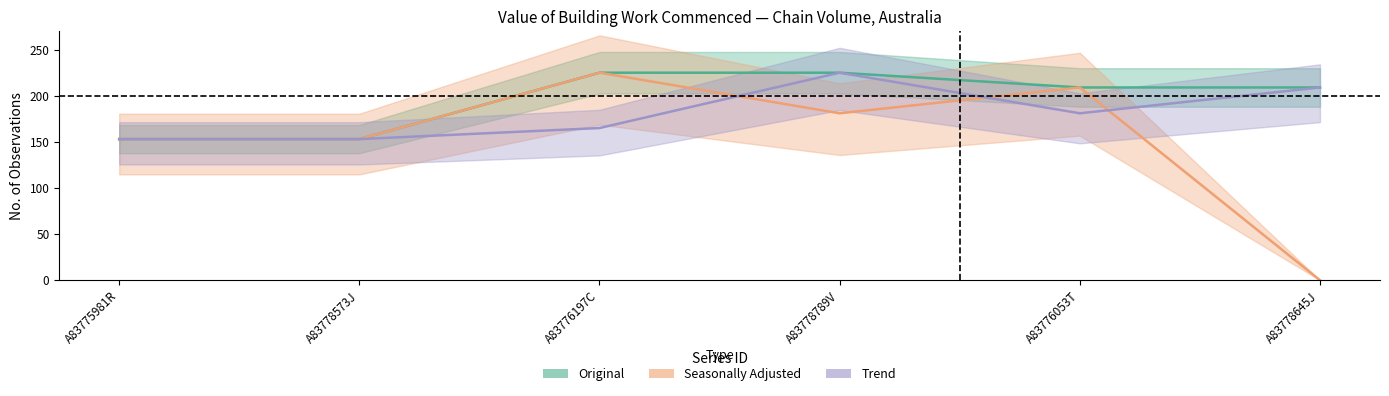

Does the chart display data point markers on the line(s)?

No